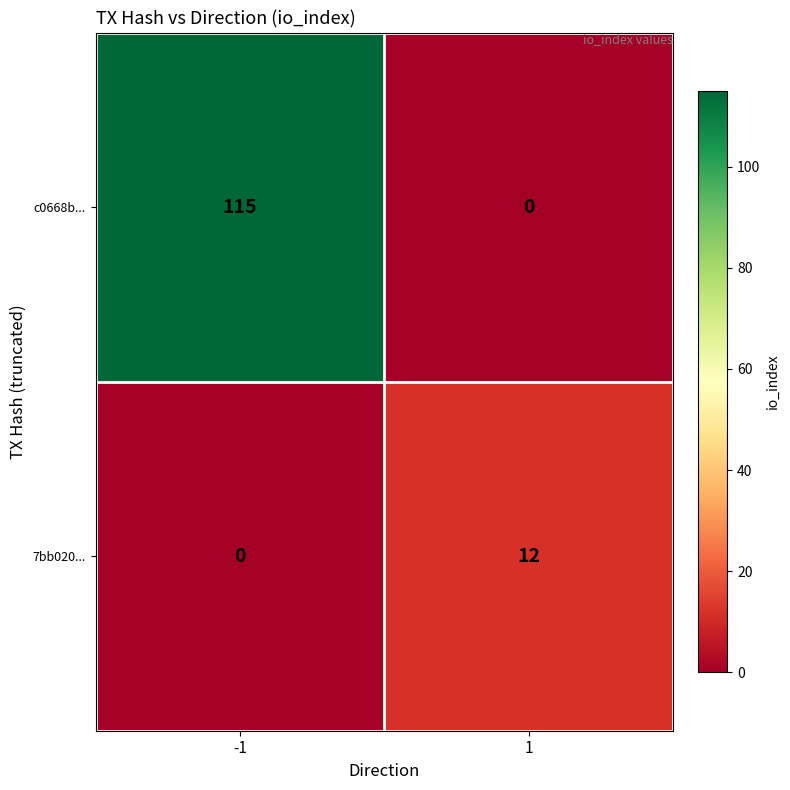

Reading left to right, what are all the values shown in this chart?

c0668b...: -1=115	1=0
7bb020...: -1=0	1=12